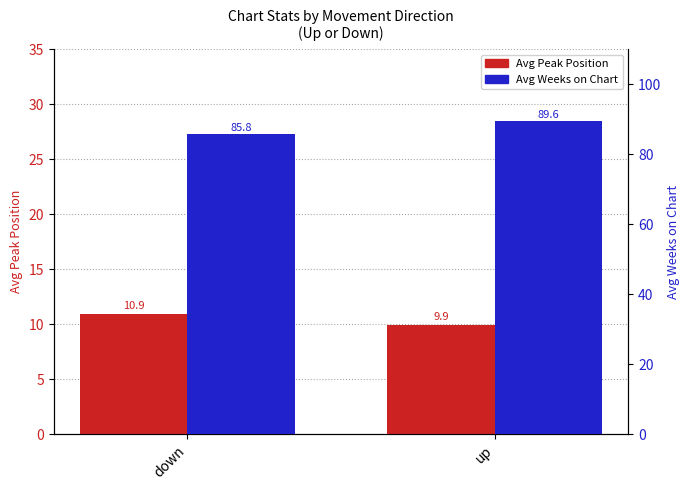

How many distinct data groups are displayed?

2